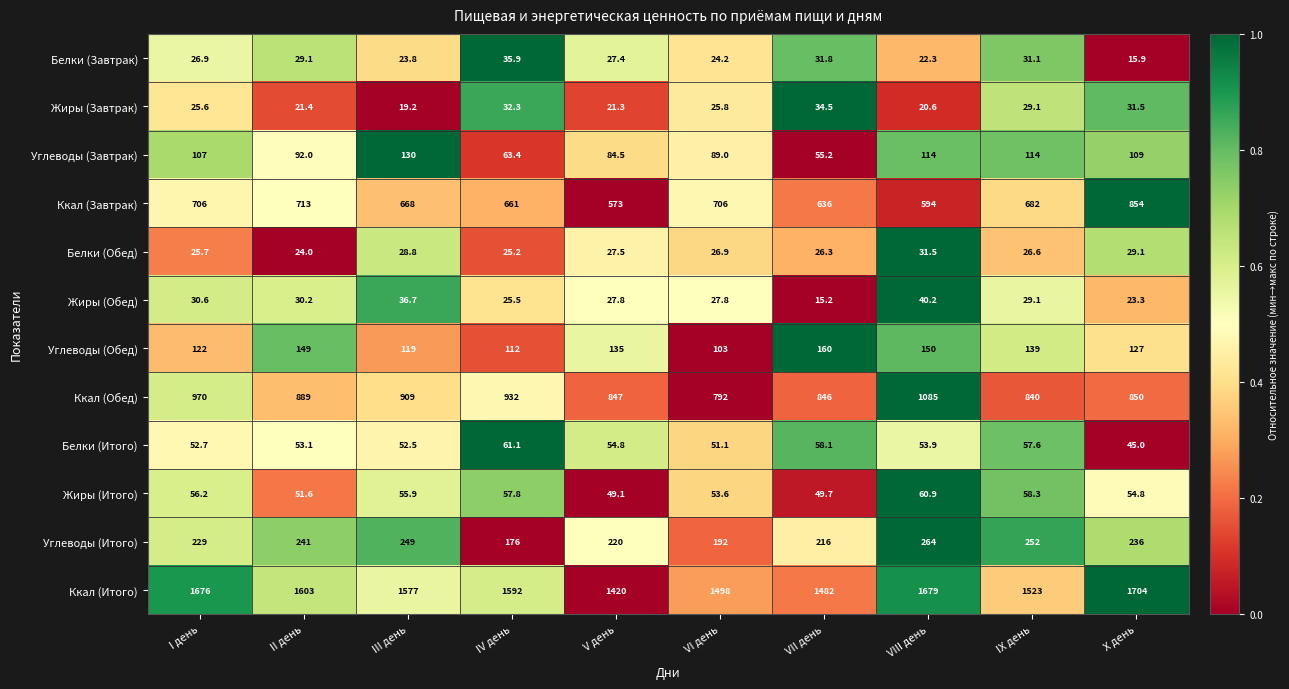

Which category has the lowest value in the Белки (Обед) series?

II день